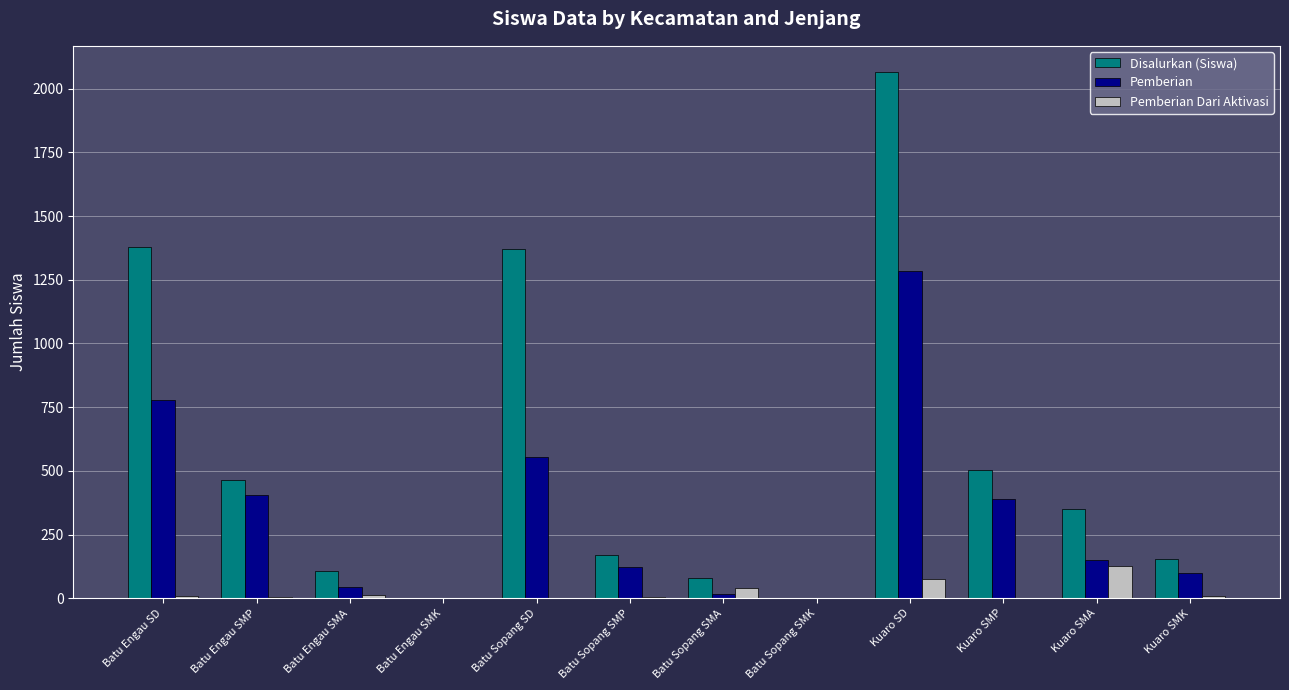

Which category has the highest value in the Disalurkan (Siswa) series?

Kuaro SD